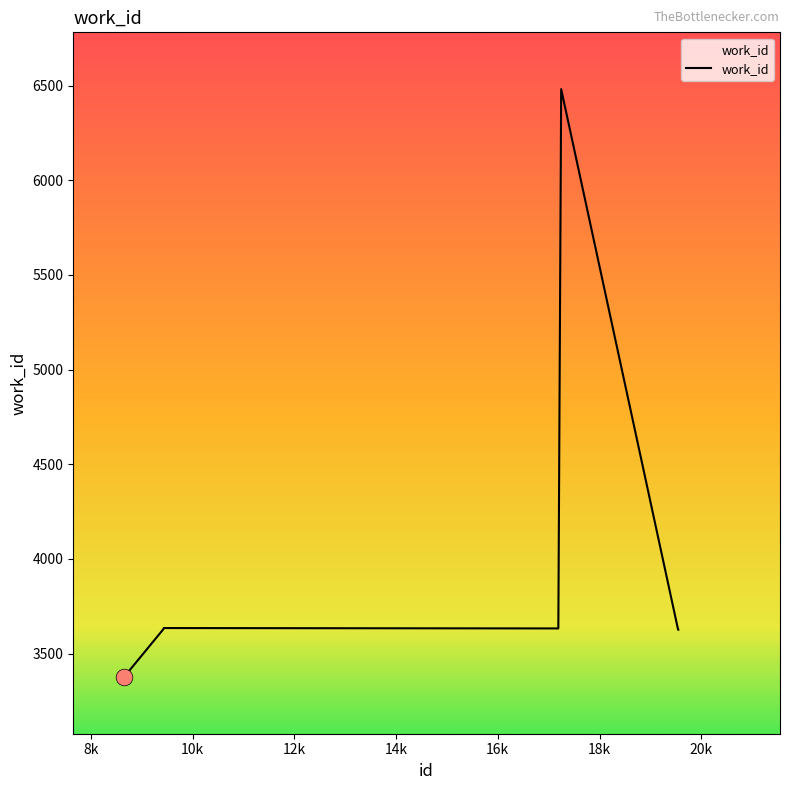

What is the difference between the maximum and minimum values?

3104